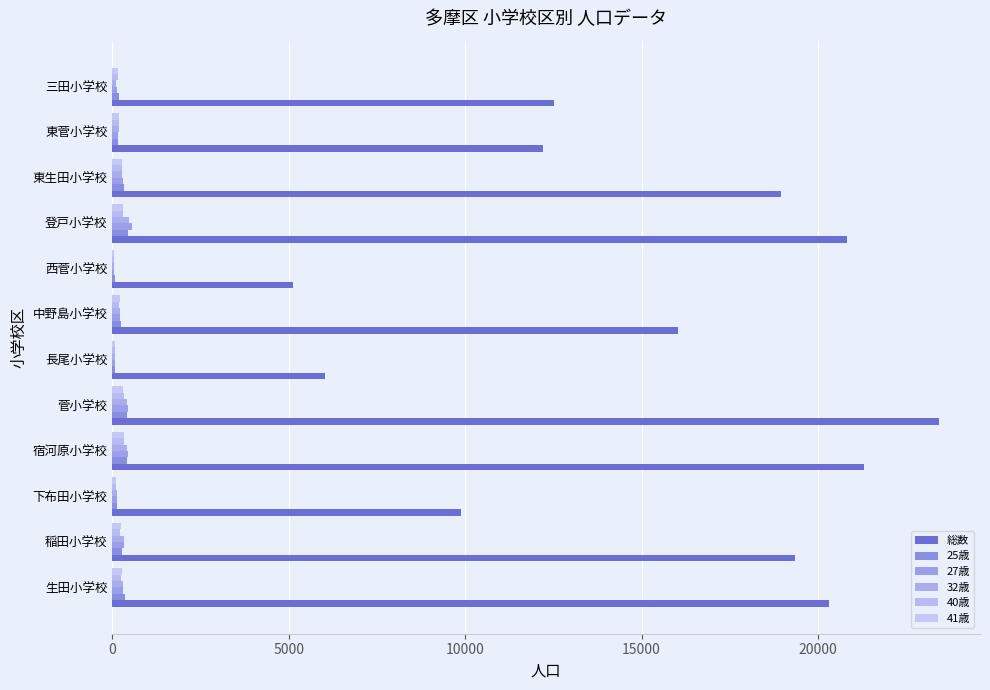

How many distinct data groups are displayed?

6